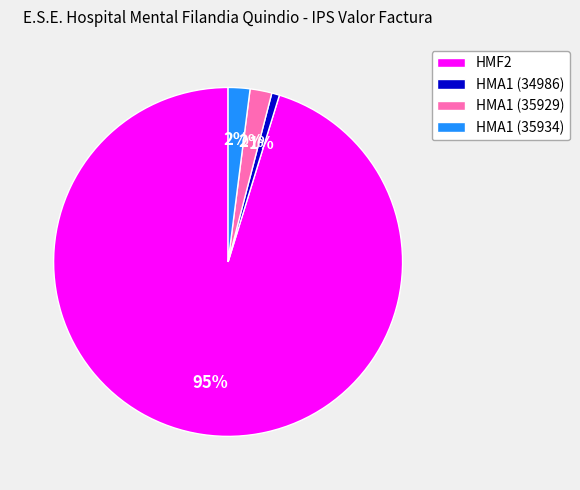

Is the sum of HMA1 (35934) and HMA1 (34986) greater than half?

No